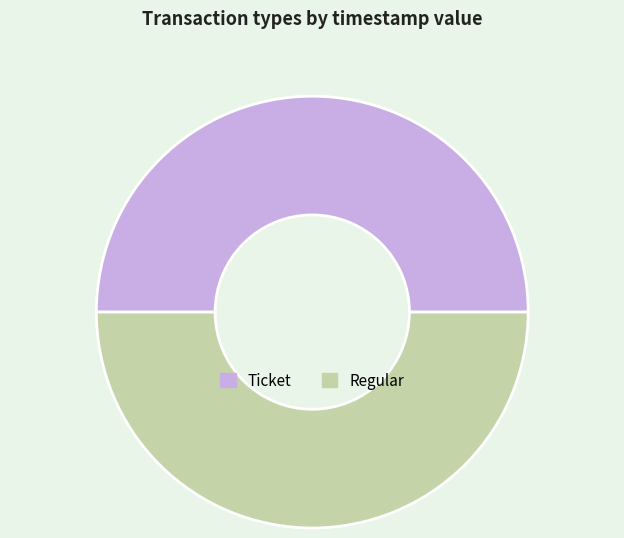

True or false: Regular accounts for 50% of the total.

True